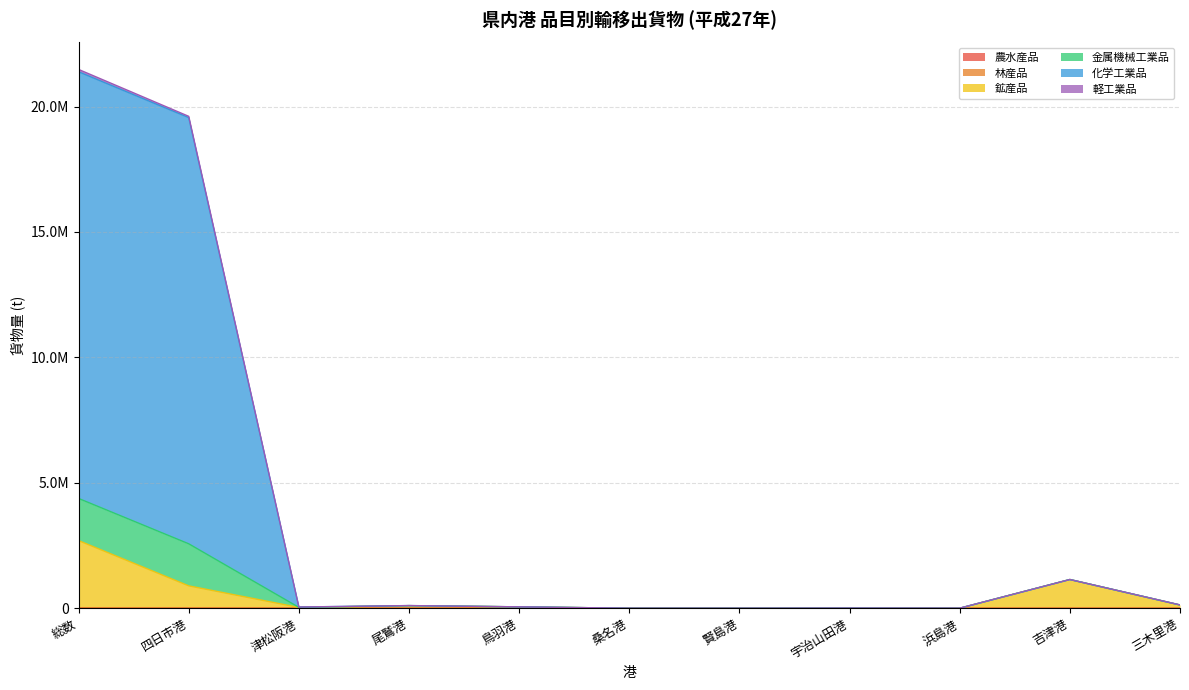

Between 三木里港 and 桑名港, which is larger?

三木里港